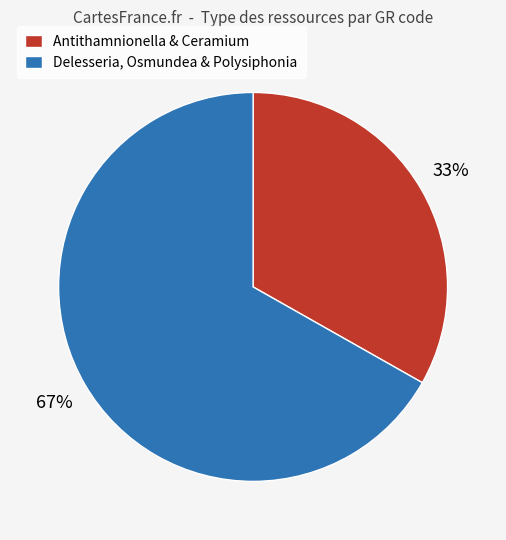

To the nearest percent, what is the combined percentage of Antithamnionella & Ceramium and Delesseria, Osmundea & Polysiphonia?

100%